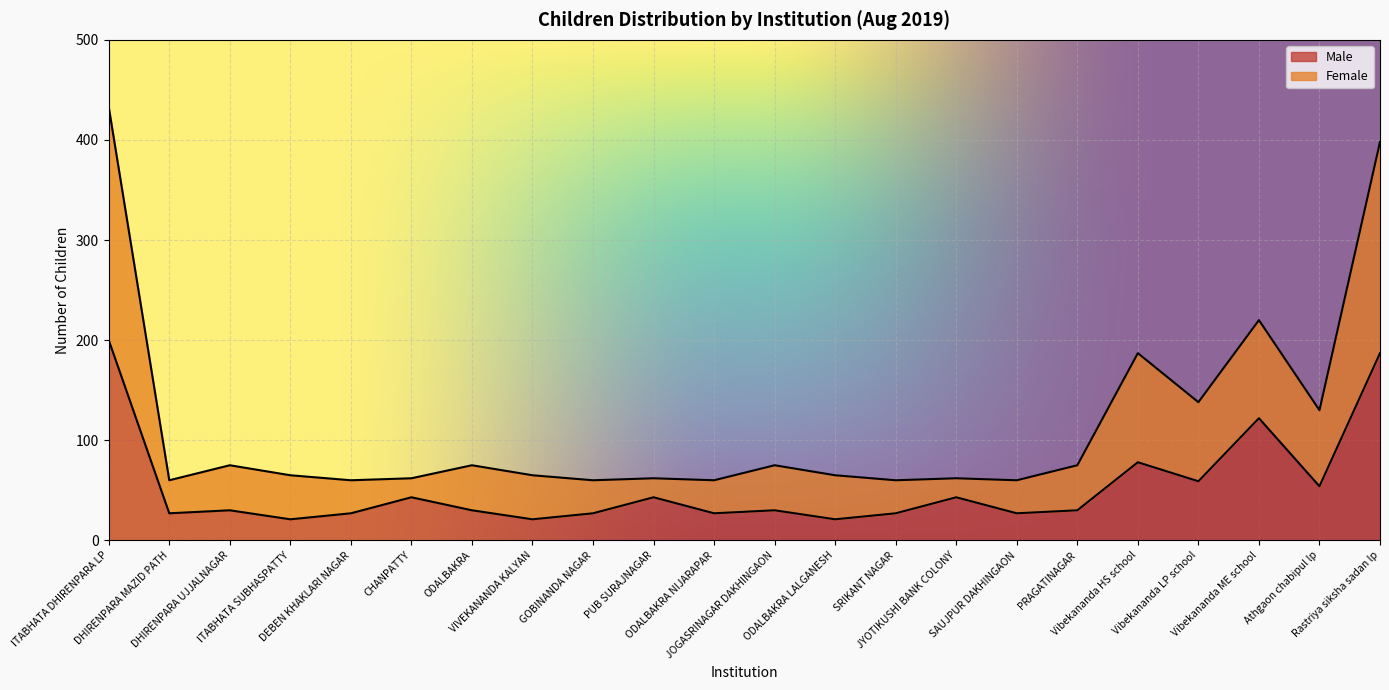

True or false: Female and Male intersect in this chart.

False